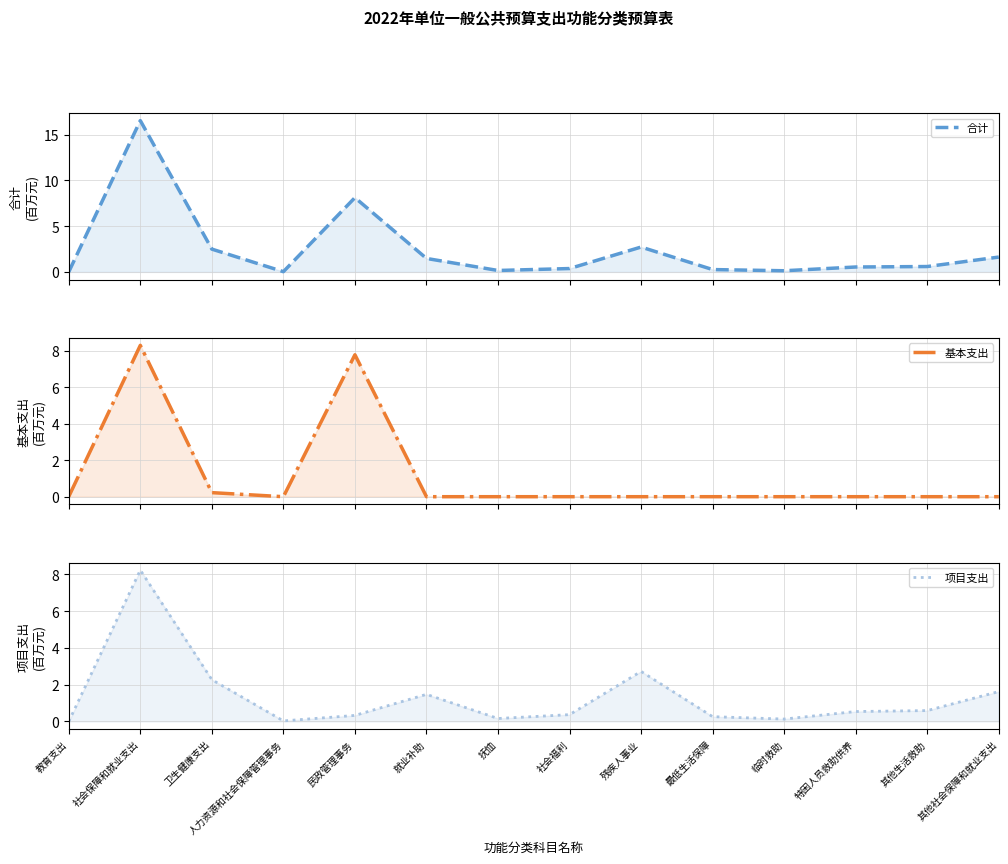

Reading left to right, extract all data points from this chart.

合计: 教育支出=0.0	社会保障和就业支出=16.5	卫生健康支出=2.5	人力资源和社会保障管理事务=0.0	民政管理事务=8.1	就业补助=1.5	抚恤=0.2	社会福利=0.4	残疾人事业=2.7	最低生活保障=0.3	临时救助=0.1	特困人员救助供养=0.5	其他生活救助=0.6	其他社会保障和就业支出=1.6
基本支出: 教育支出=0.0	社会保障和就业支出=8.3	卫生健康支出=0.2	人力资源和社会保障管理事务=0.0	民政管理事务=7.8	就业补助=0.0	抚恤=0.0	社会福利=0.0	残疾人事业=0.0	最低生活保障=0.0	临时救助=0.0	特困人员救助供养=0.0	其他生活救助=0.0	其他社会保障和就业支出=0.0
项目支出: 教育支出=0.0	社会保障和就业支出=8.2	卫生健康支出=2.3	人力资源和社会保障管理事务=0.0	民政管理事务=0.3	就业补助=1.5	抚恤=0.2	社会福利=0.4	残疾人事业=2.7	最低生活保障=0.3	临时救助=0.1	特困人员救助供养=0.5	其他生活救助=0.6	其他社会保障和就业支出=1.6